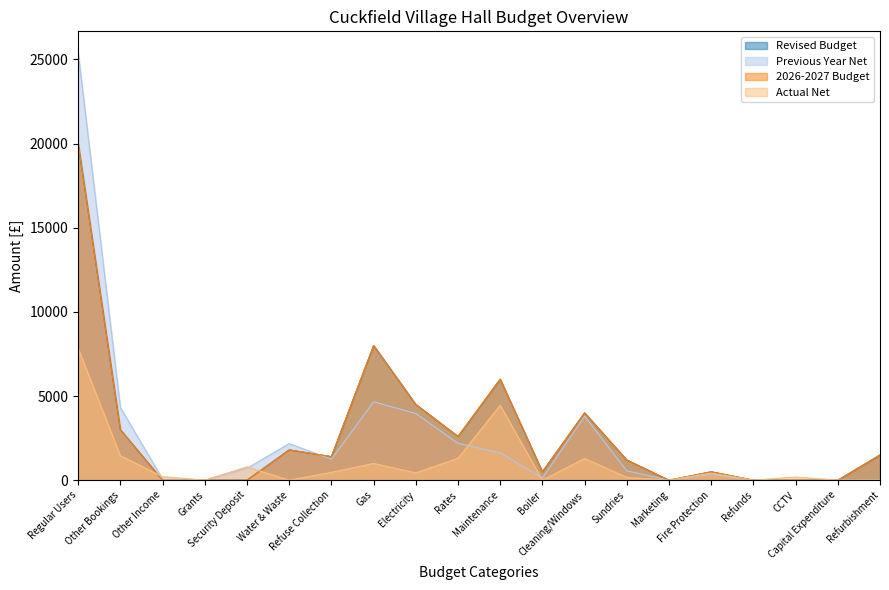

How many data points in 2026-2027 Budget are less than 1400?

10